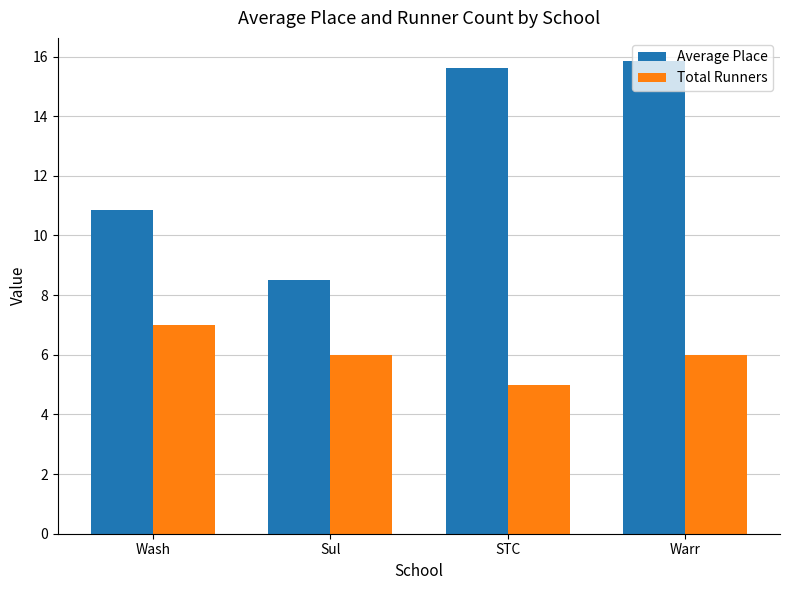

How many bars are there in total?

8